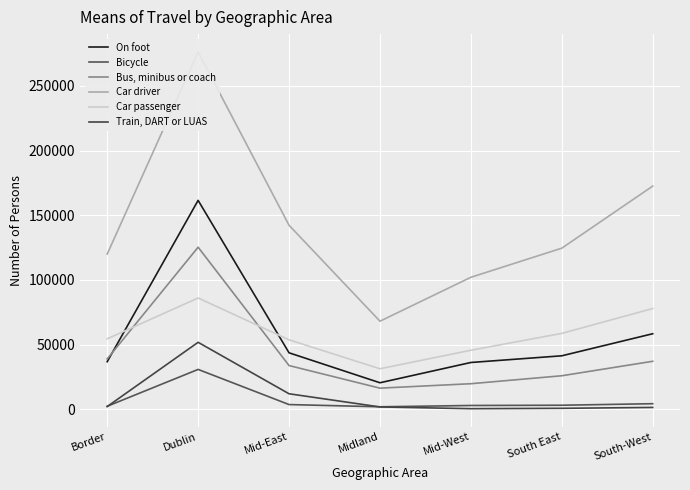

True or false: Car driver and Bus, minibus or coach intersect in this chart.

False